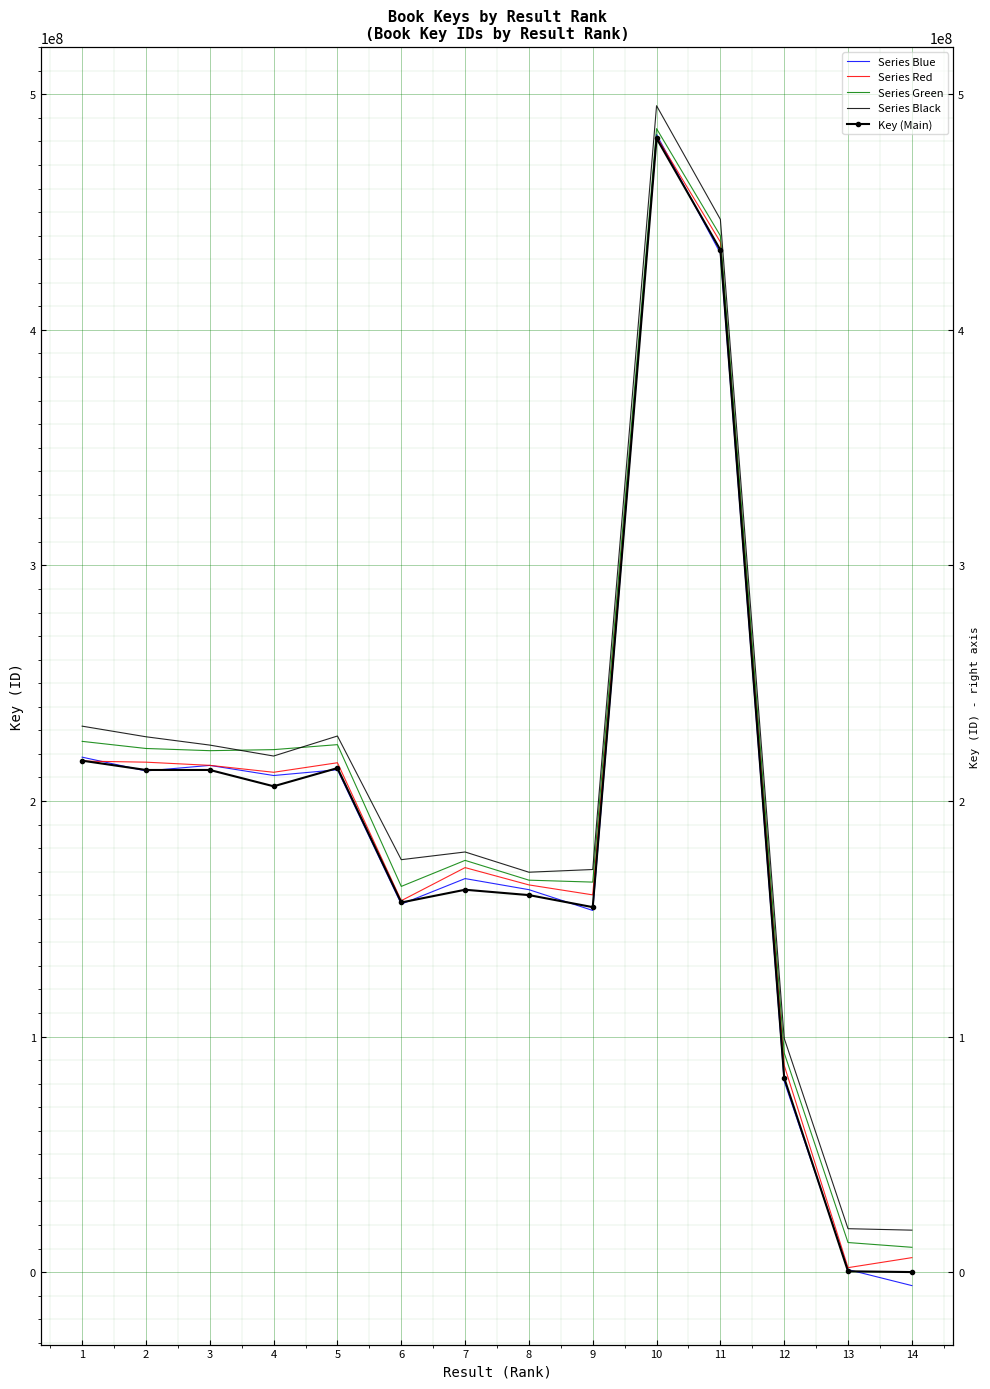

At which label is Series Blue closest to 238607353?

1